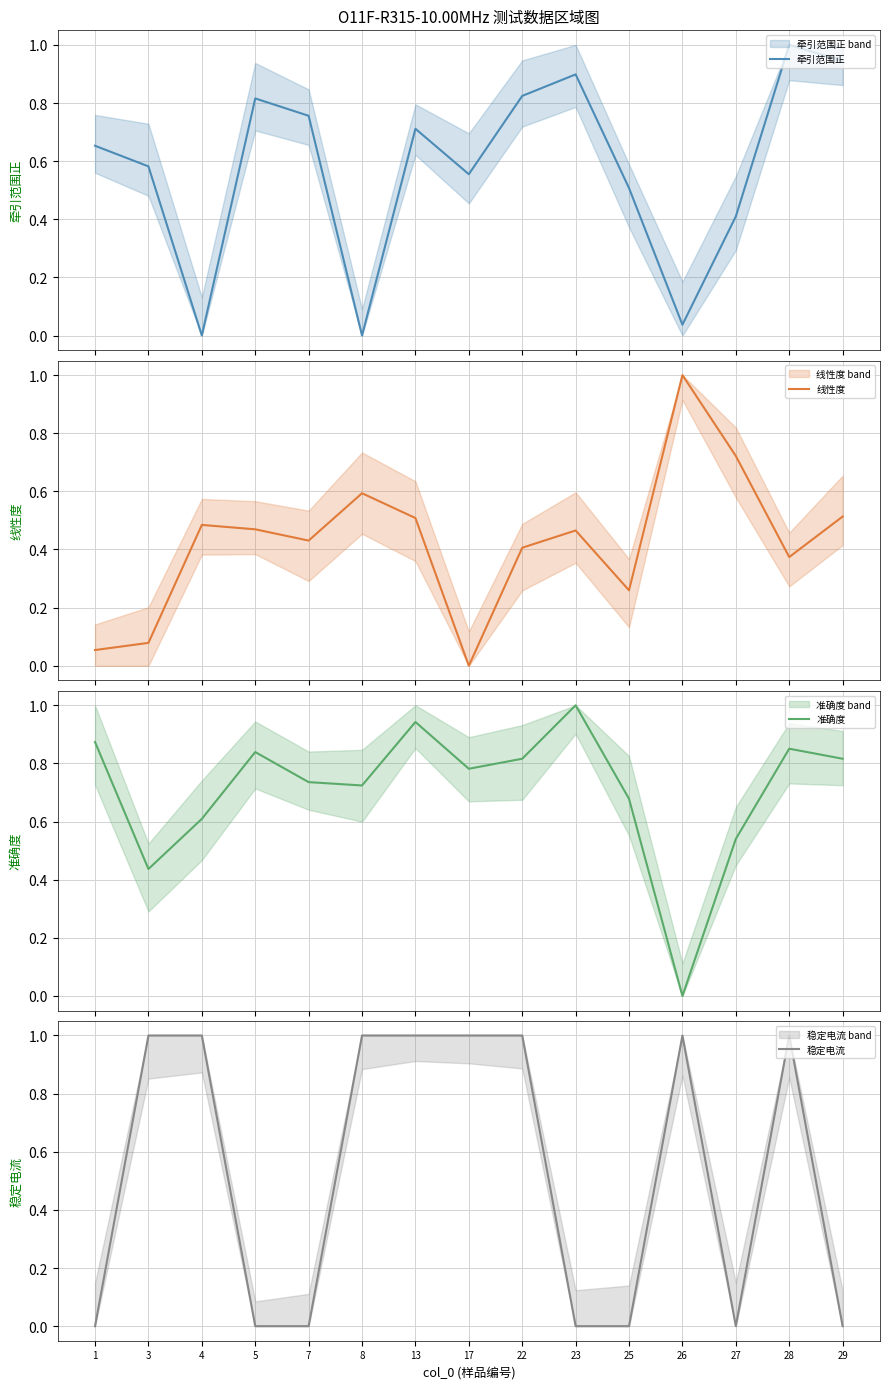

Which series ends up on top after the final intersection of 稳定电流 and 准确度?

准确度